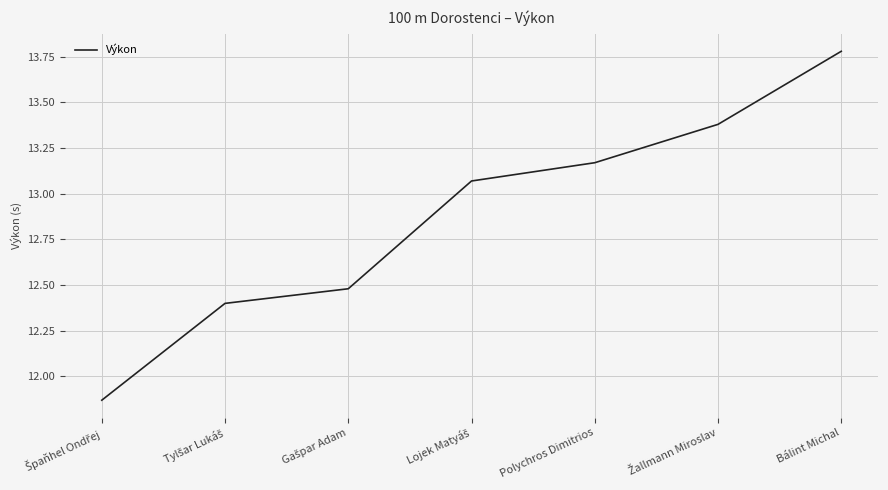

True or false: the data shows 5.8 at Polychros Dimitrios.

False